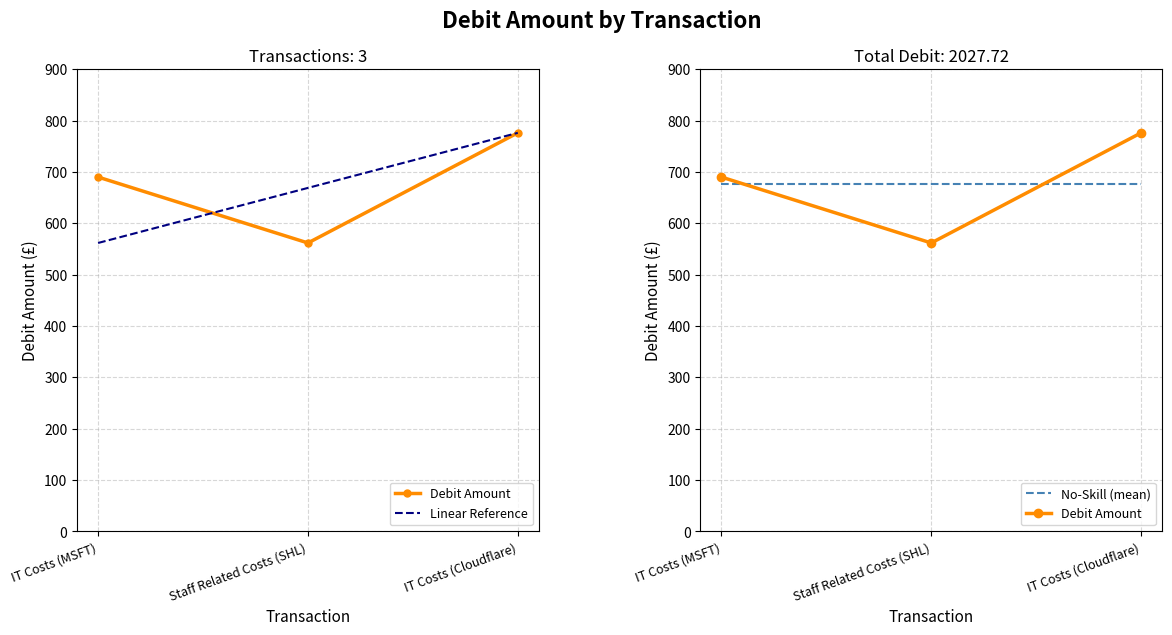

Between IT Costs (MSFT) and IT Costs (Cloudflare), which series saw the biggest shift?

Linear Reference